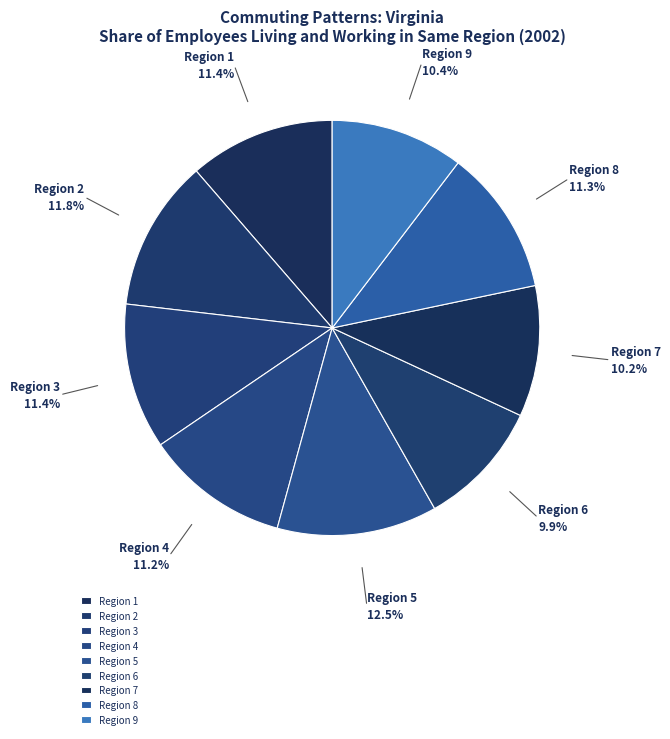

True or false: Region 6 accounts for 10% of the total.

True